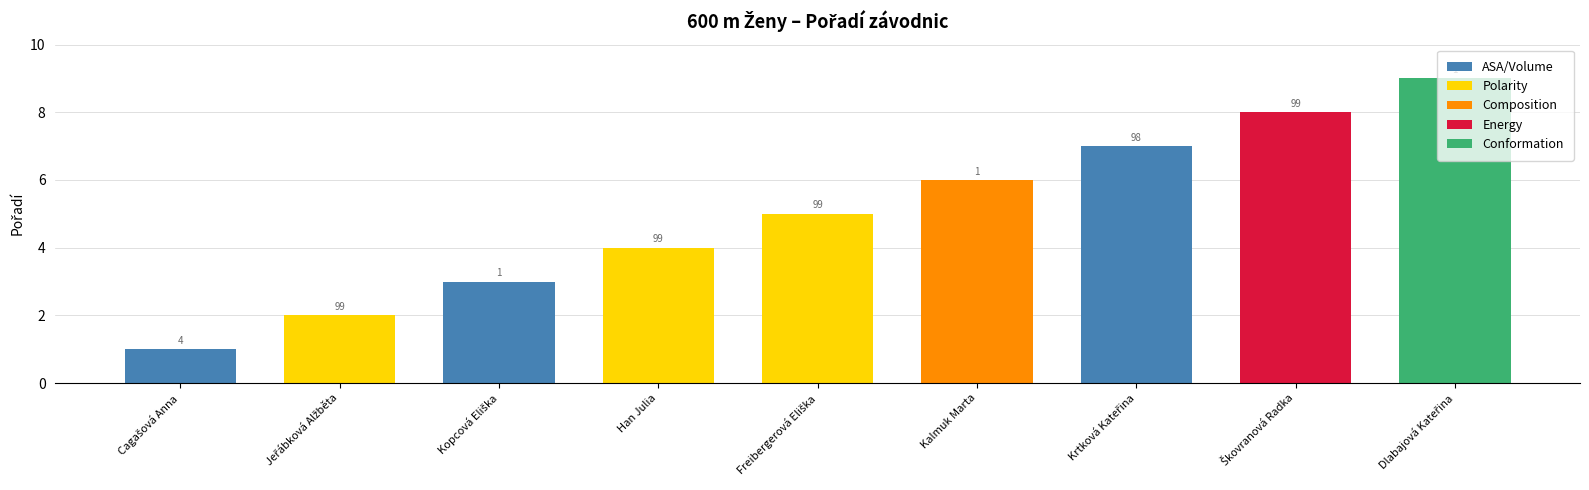

What is the sum of the values at Jeřábková Alžběta and Han Julia?

6